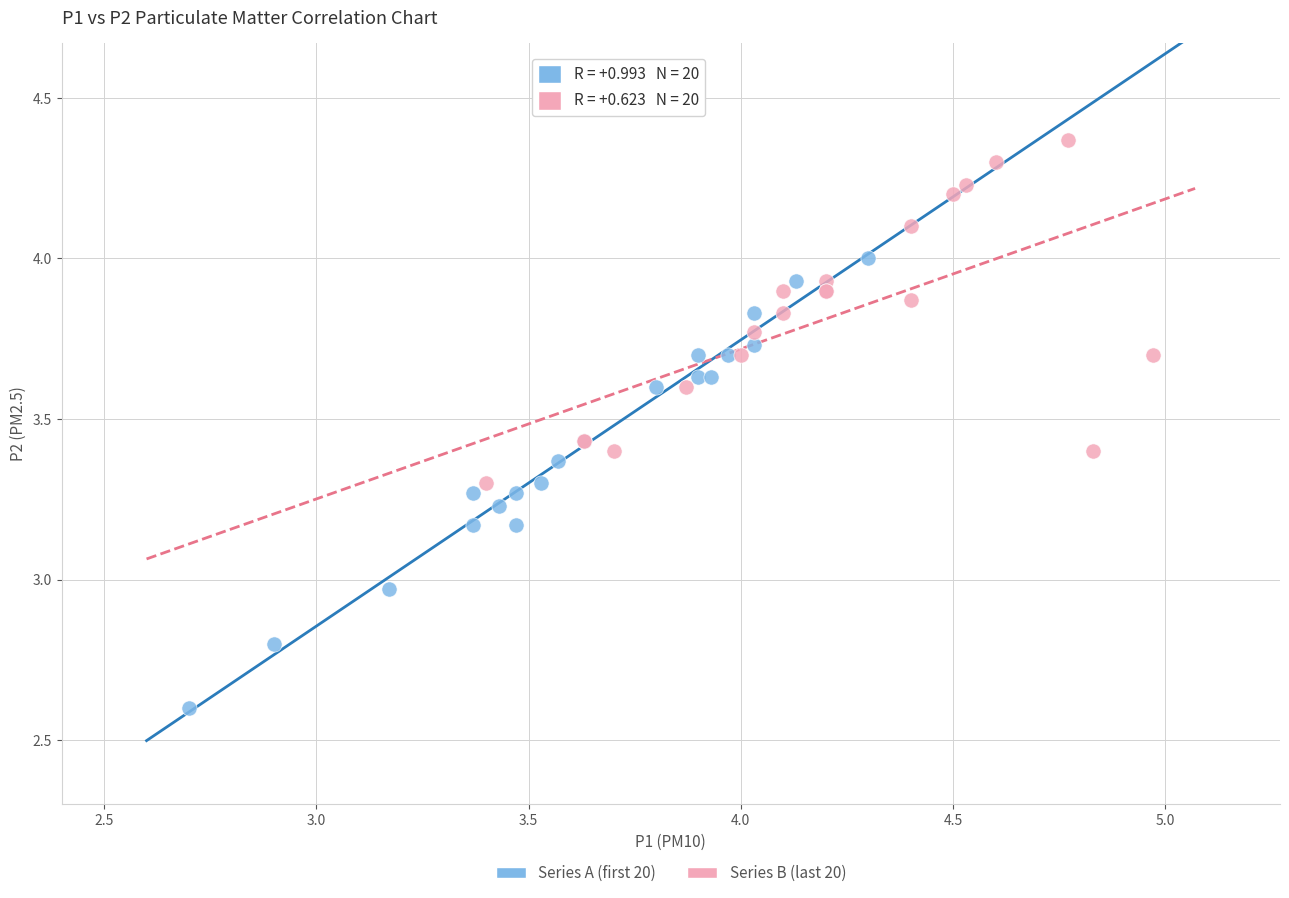

Which series has the widest spread of Y values?

Series A (first 20)